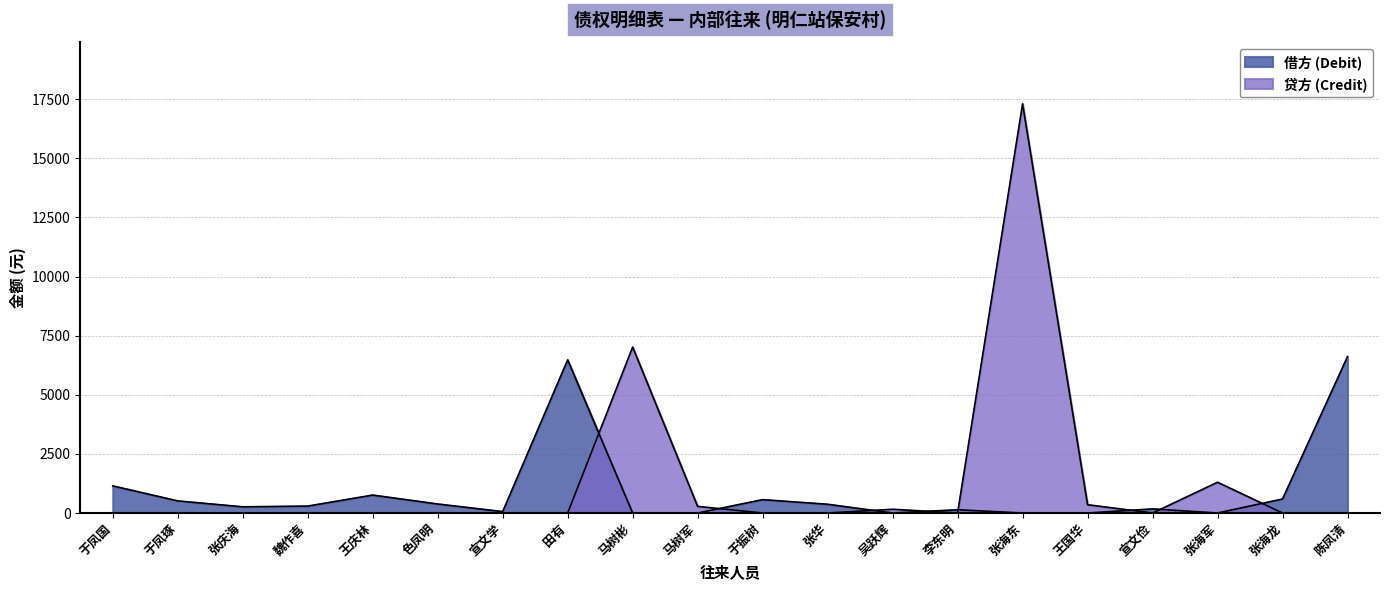

What is the difference between the highest and lowest values at 王庆林?

758.5